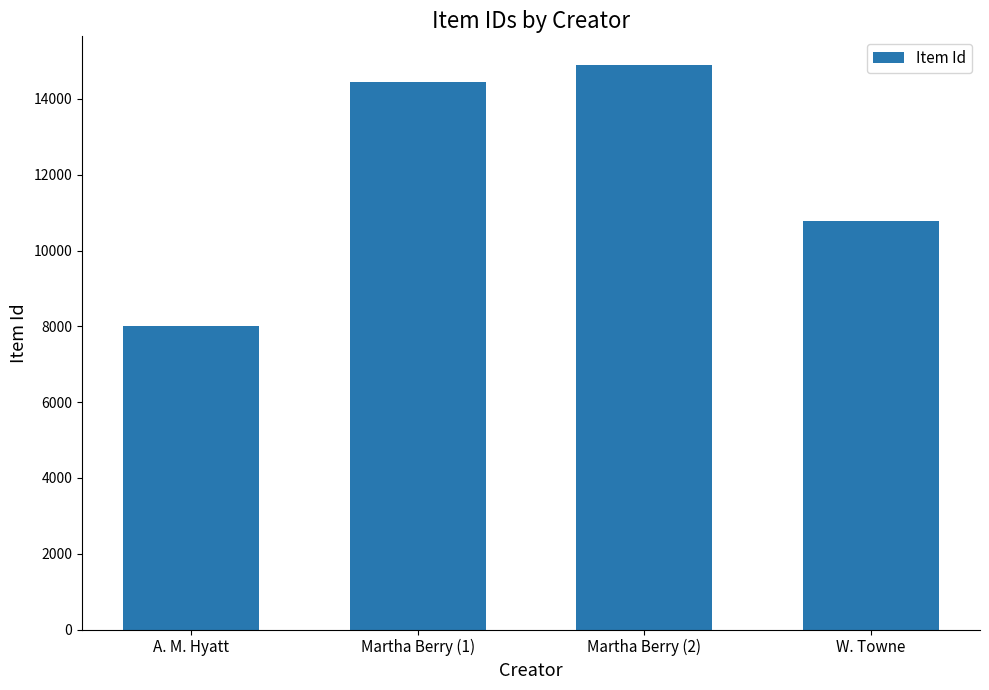

Does the chart contain any negative values?

No